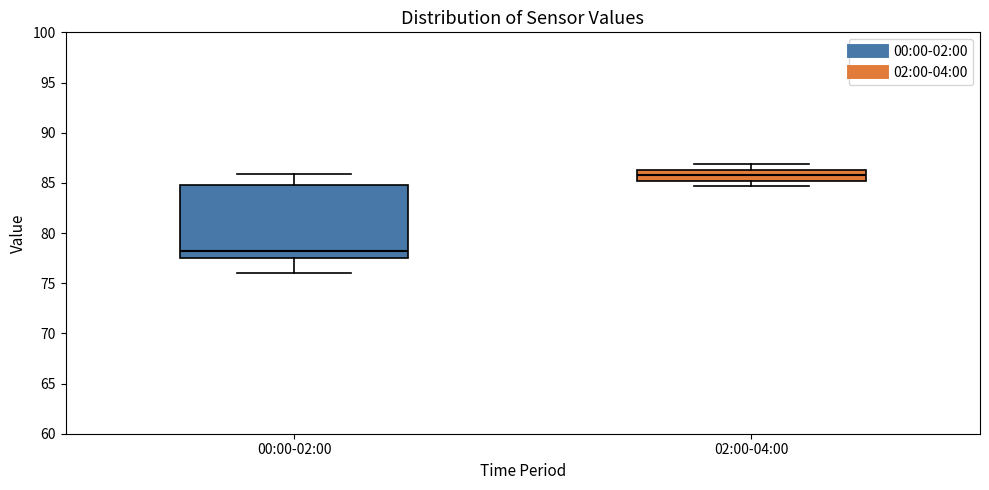

Which box has the lowest median line?

00:00-02:00